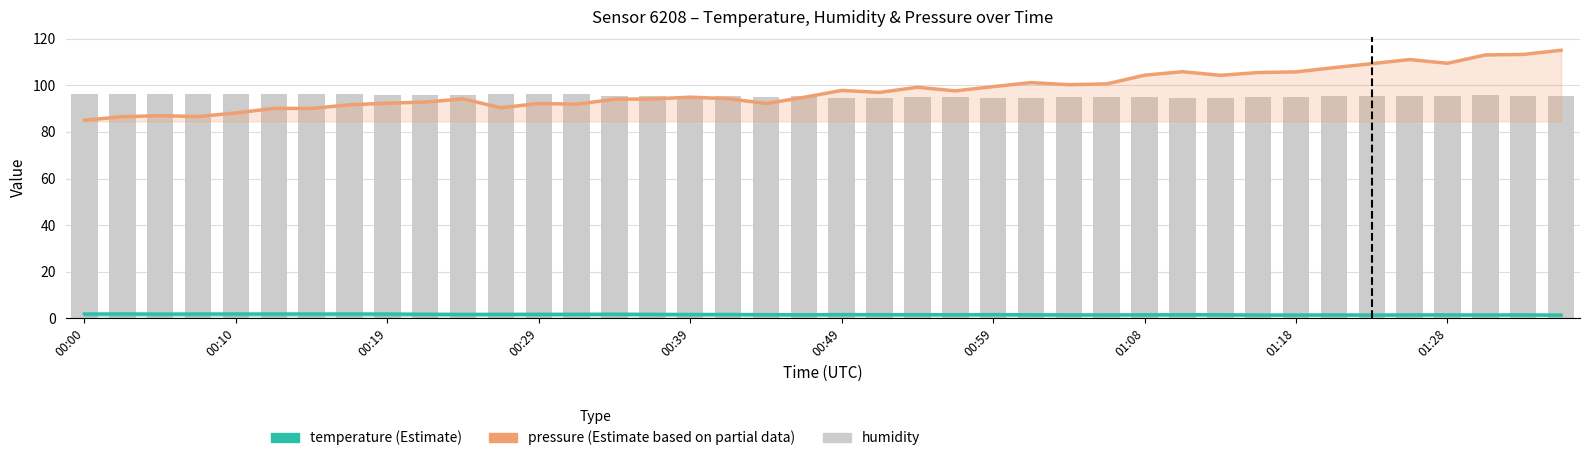

Reading right to left, transcribe all the data shown in this chart.

temperature (Estimate): 1.4	1.5	1.5	1.5	1.5	1.4	1.5	1.4	1.4	1.6	1.6	1.5	1.5	1.5	1.5	1.6	1.6	1.6	1.6	1.6	1.6	1.6	1.7	1.7	1.7	1.8	1.8	1.8	1.7	1.7	1.8	1.9	1.9	1.9	1.9	1.9	1.9	1.8	1.9	1.9
pressure (Estimate based on partial data): 115.0	113.2	113.0	109.4	111.0	109.3	107.5	105.7	105.4	104.3	105.8	104.3	100.6	100.2	101.1	99.4	97.6	99.1	96.9	97.8	94.8	92.2	94.2	94.9	94.1	94.0	91.9	92.2	90.3	94.1	92.8	92.3	91.6	90.1	90.1	88.1	86.6	87.0	86.5	85.0
humidity: 95.4	95.4	95.7	95.4	95.3	95.5	95.2	95.2	95.0	94.5	94.7	95.0	95.1	94.8	94.5	94.5	94.8	94.9	94.7	94.6	95.2	95.2	95.4	95.5	95.5	95.3	96.1	96.1	96.2	95.7	95.8	96.0	96.1	96.3	96.1	96.4	96.4	96.3	96.4	96.4